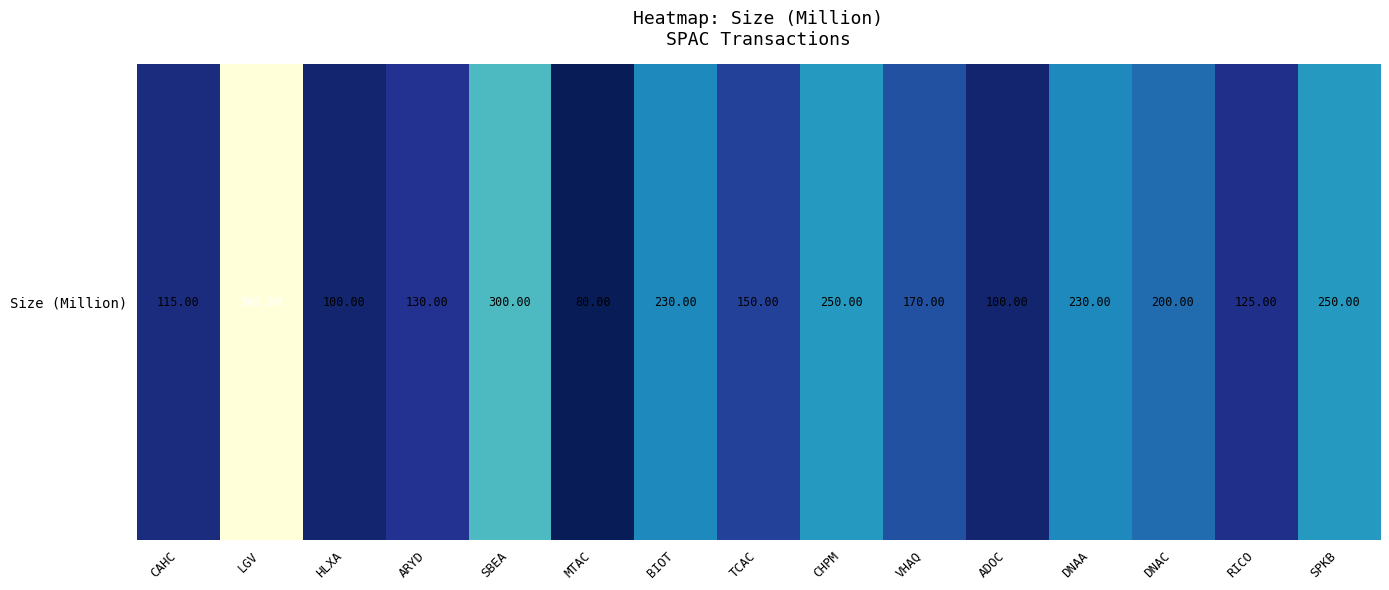

What is the greatest value displayed?

500